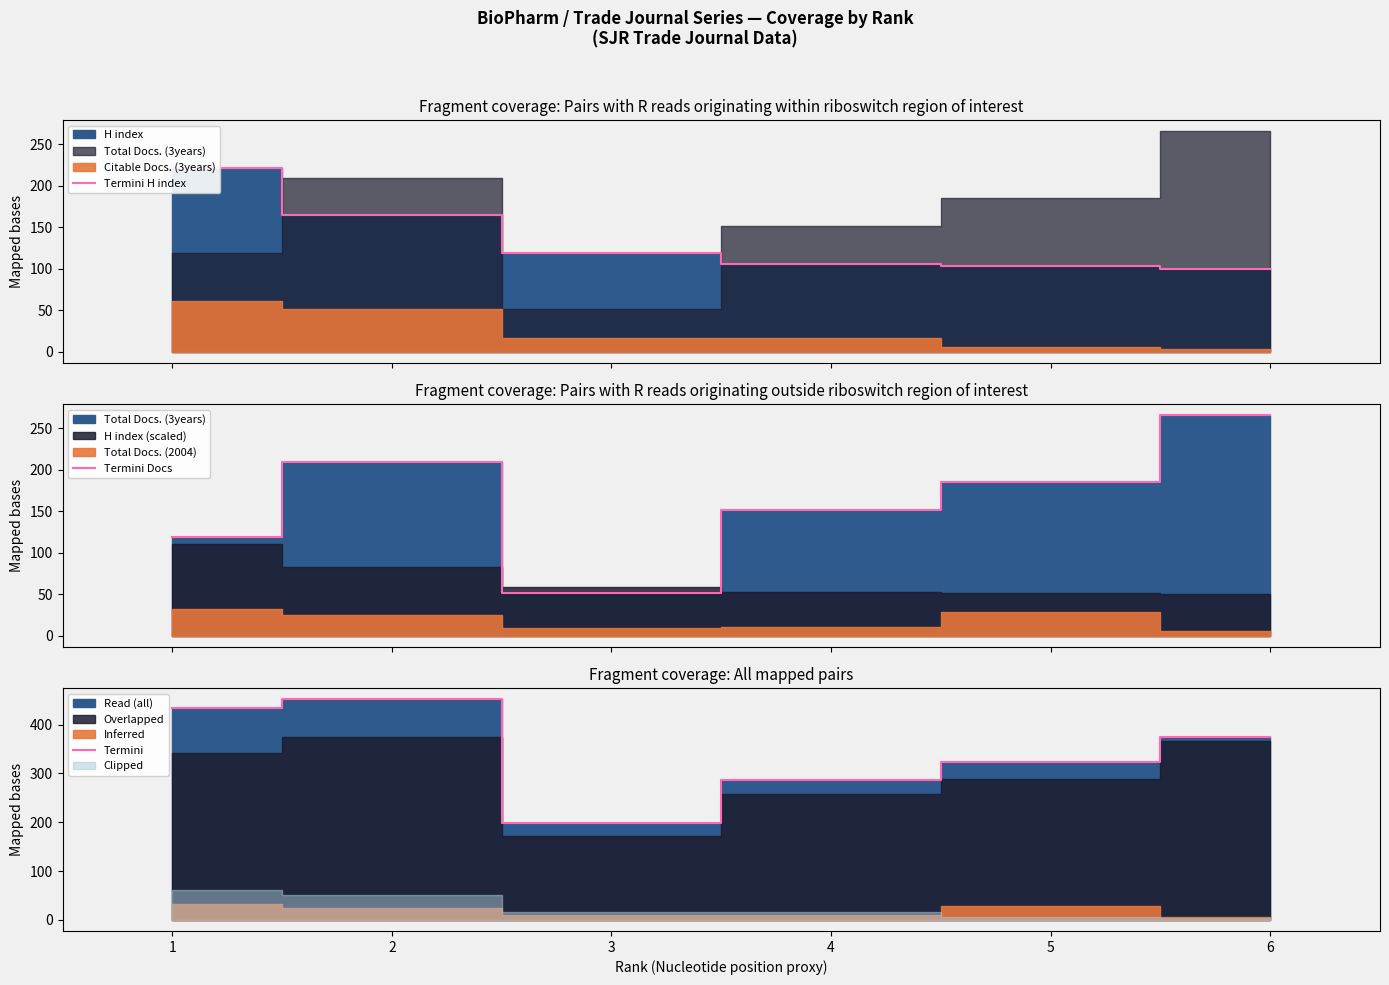

Does the chart have visible grid lines?

No